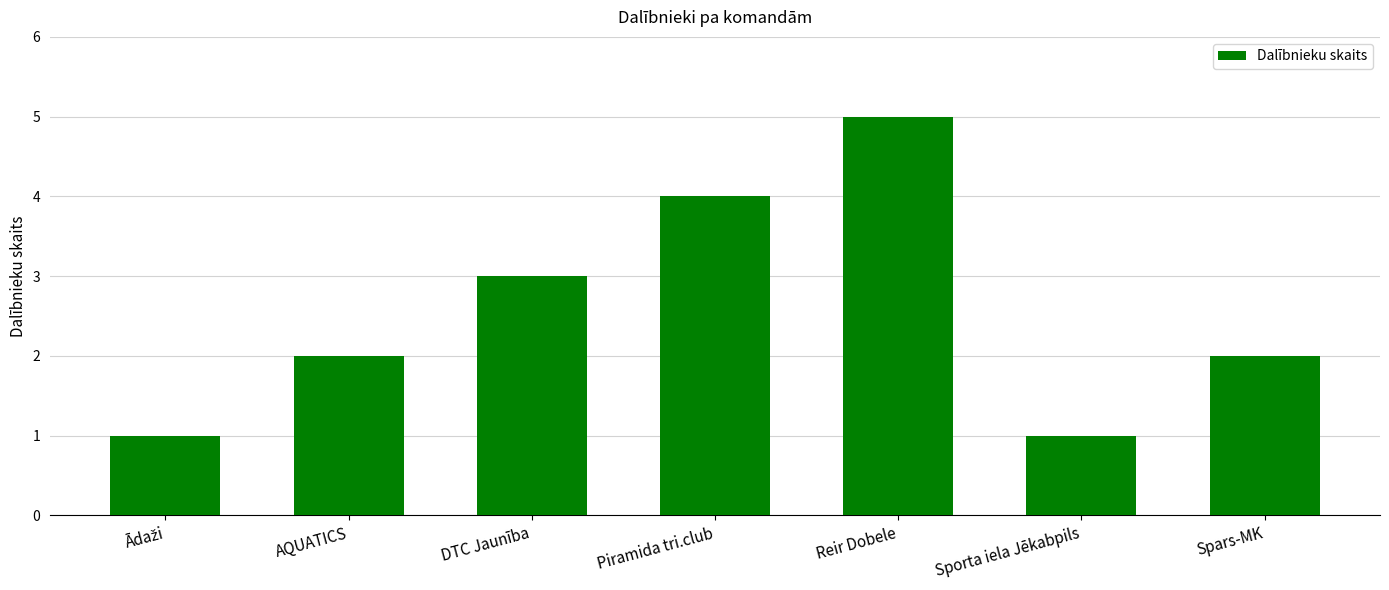

Does the chart contain stacked bars?

No